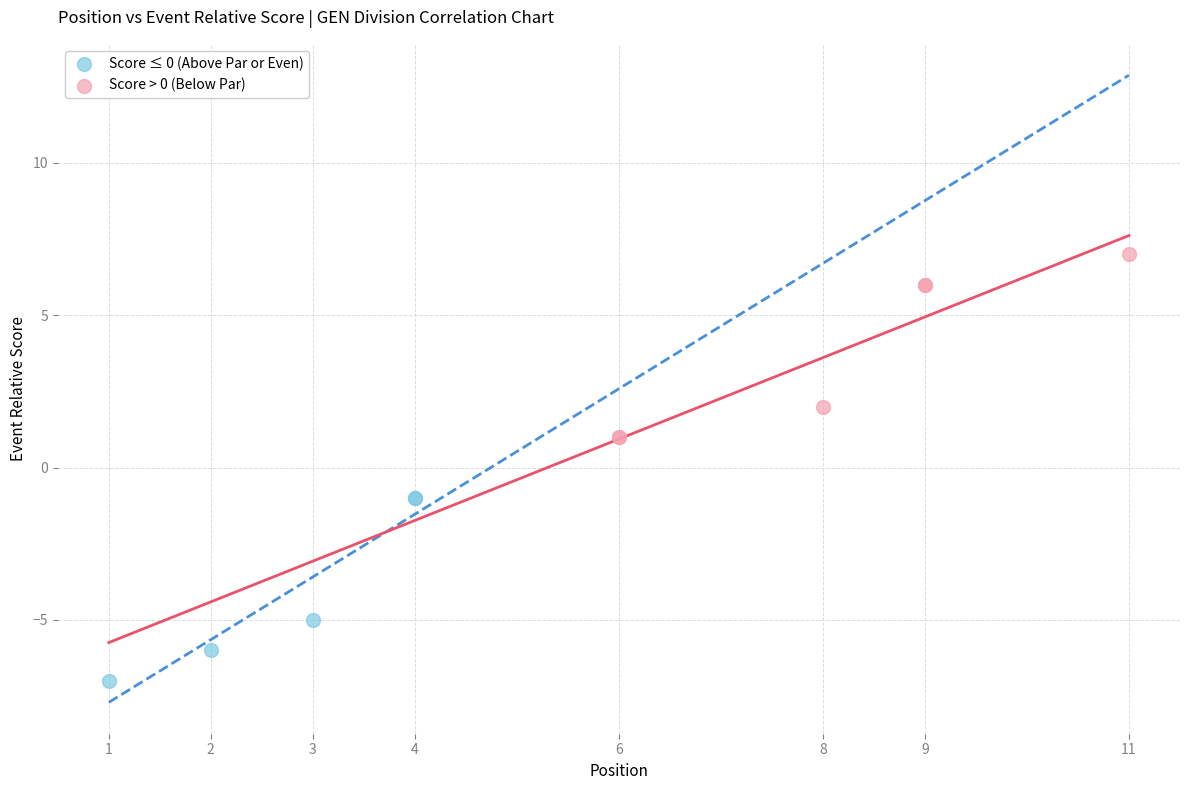

Which series contains the lowest Y value?

Score ≤ 0 (Above Par or Even)